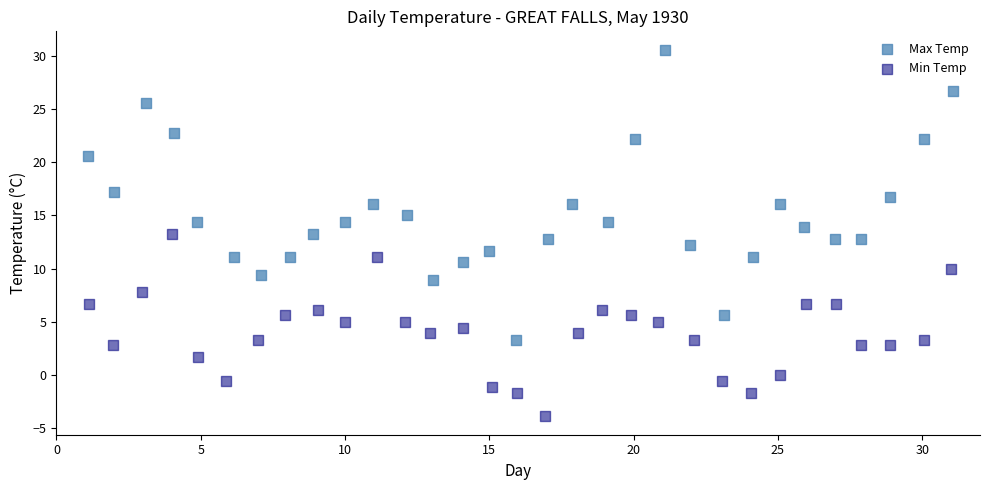

Which series contains the highest Y value?

Max Temp